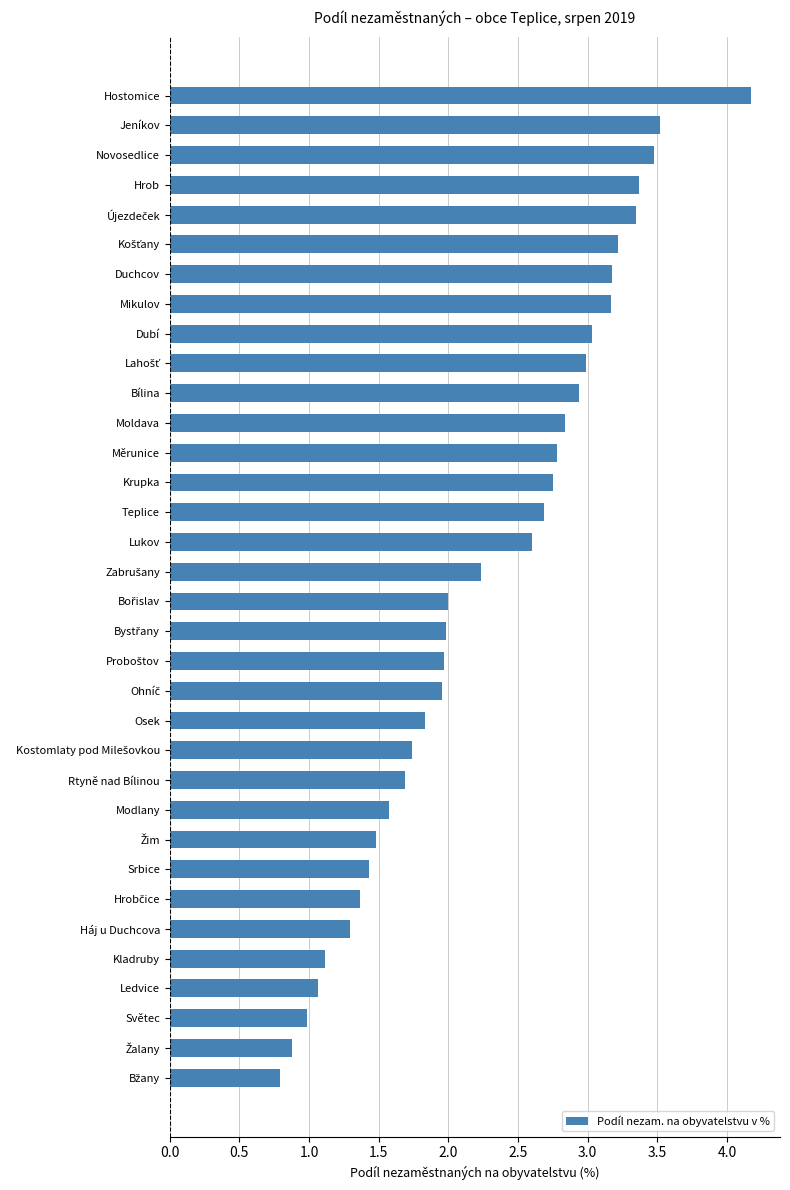

What is the maximum value shown in the chart?

4.2